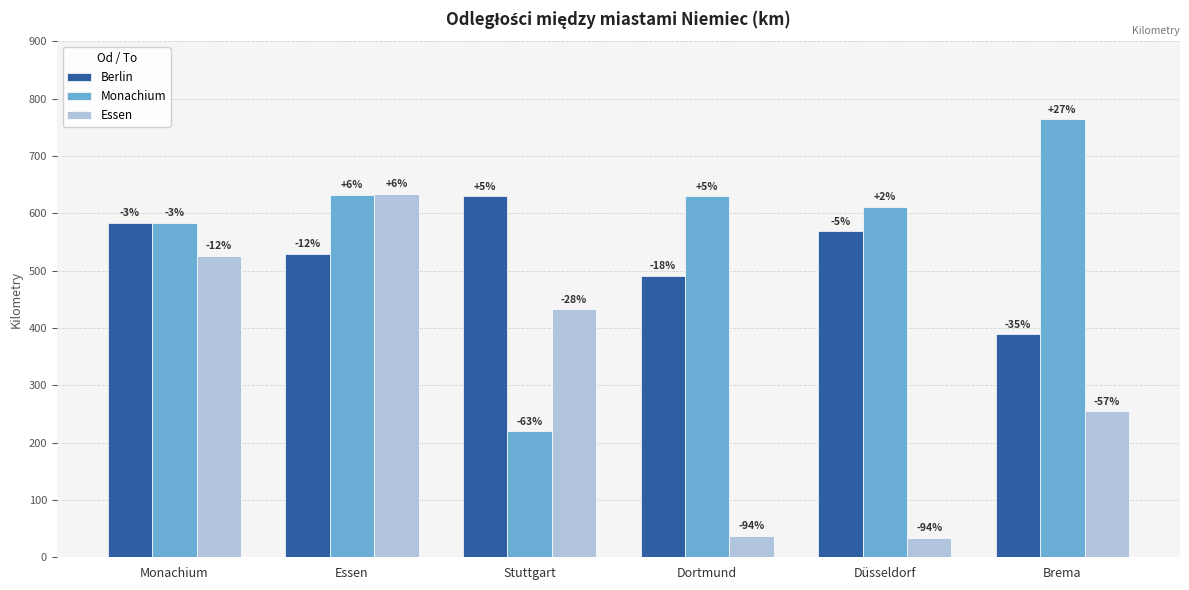

True or false: Essen has a value of 38 at Dortmund.

True